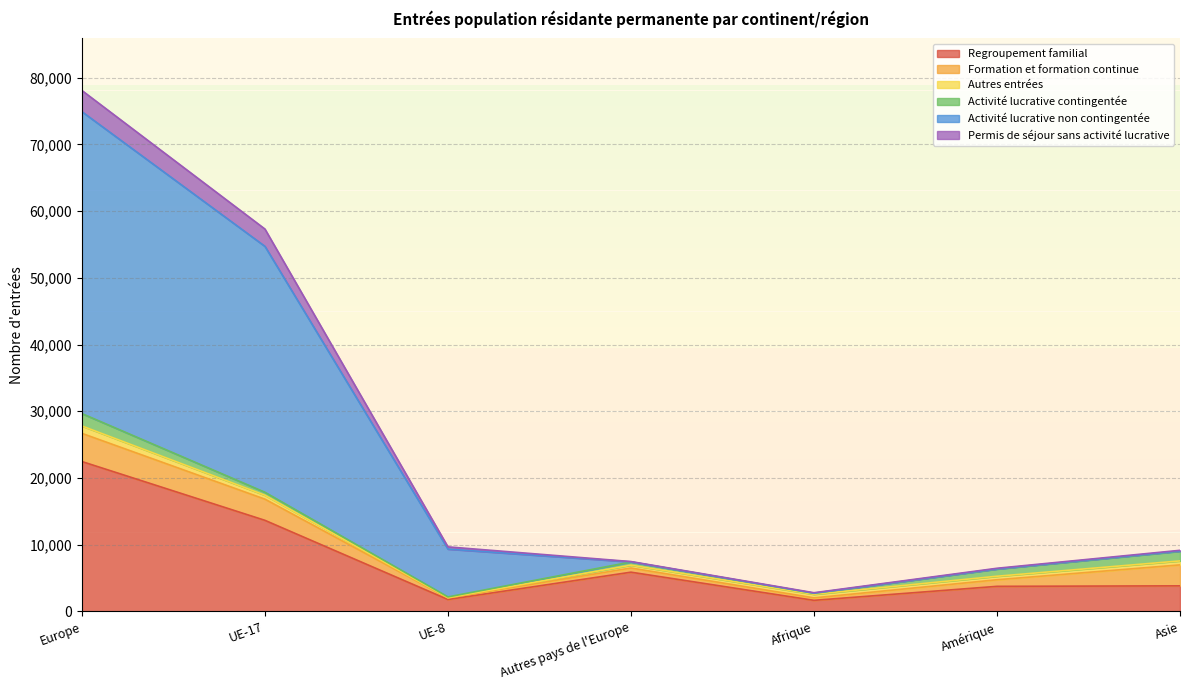

At which category is the sum across all series the highest?

Europe